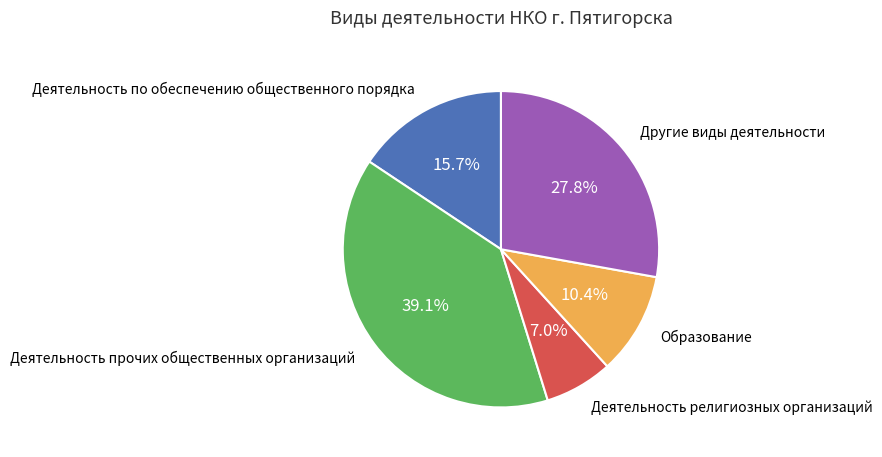

To the nearest percent, what is the average slice percentage?

20%